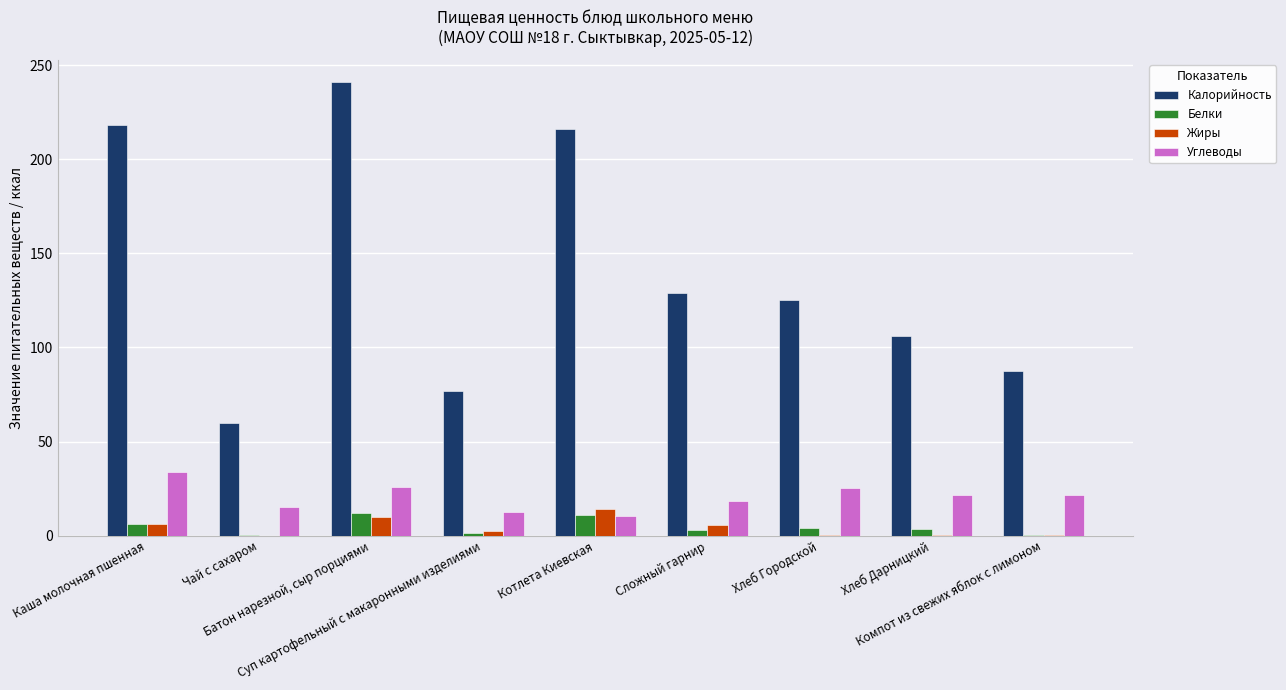

Are the bars horizontal?

No